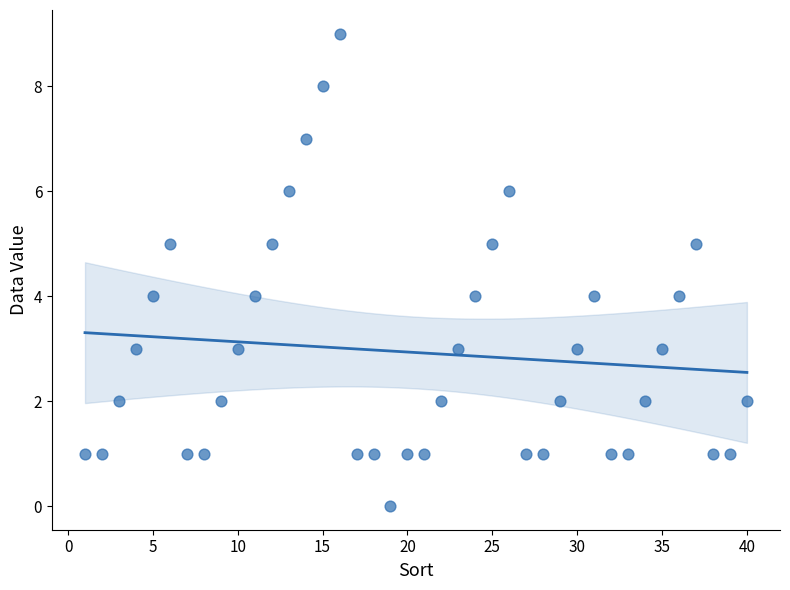

What is the range of Y values (max minus min)?

9